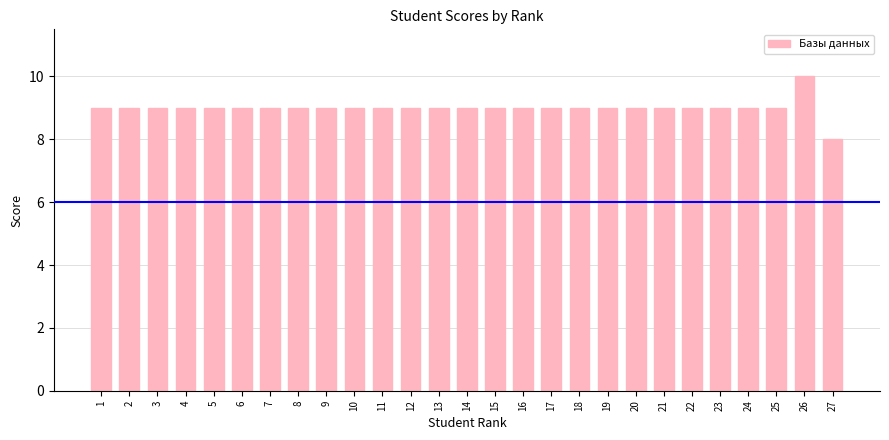

How many bars are there in total?

27